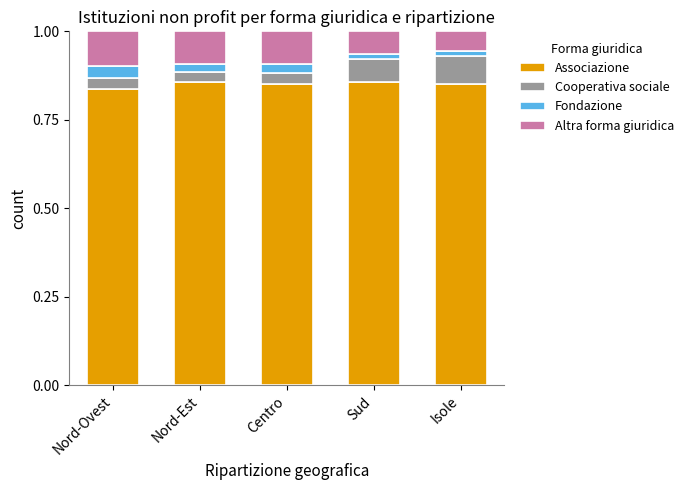

What is the sum of the Associazione values at Centro and Nord-Ovest?

1.7